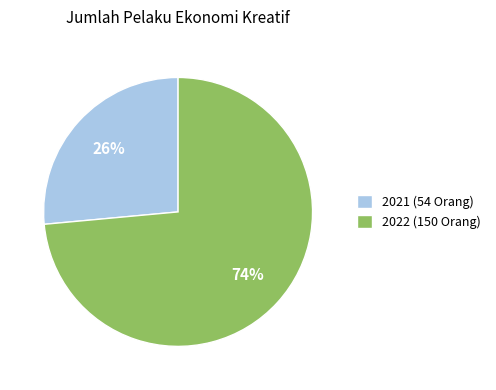

Does 2022 account for over 50% of the chart?

Yes